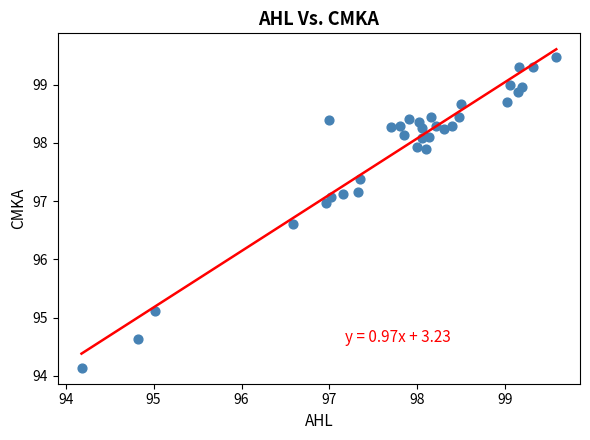

What Y value in the scatter plot is closest to 96?

96.6